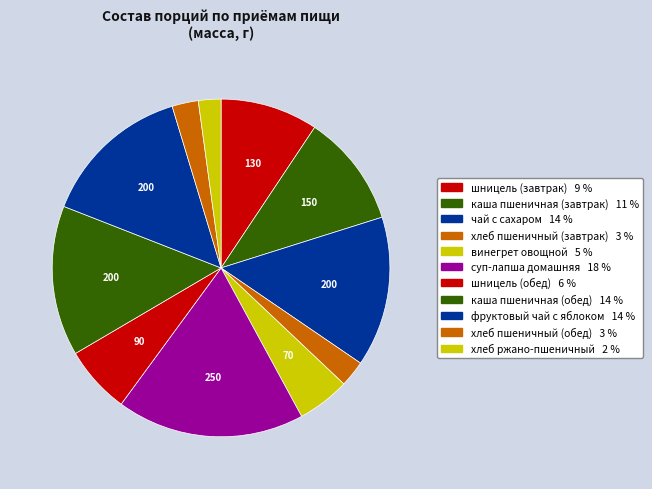

Which category has the smallest portion of the pie?

Хлеб столовый (ржано-пшеничный)